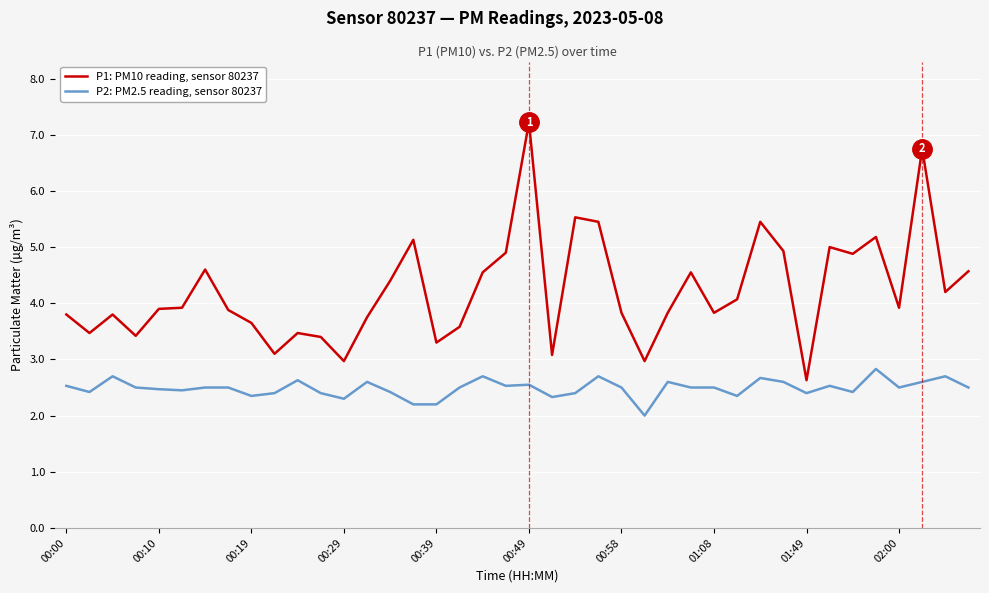

What is the highest value of the P1: PM10 reading, sensor 80237 series?

7.2